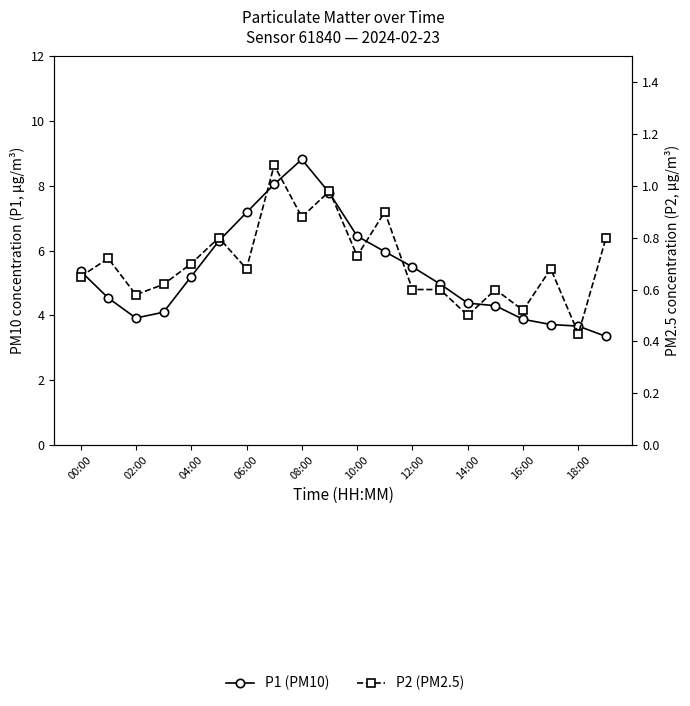

Read the P2 (PM2.5) value at 13.

0.6